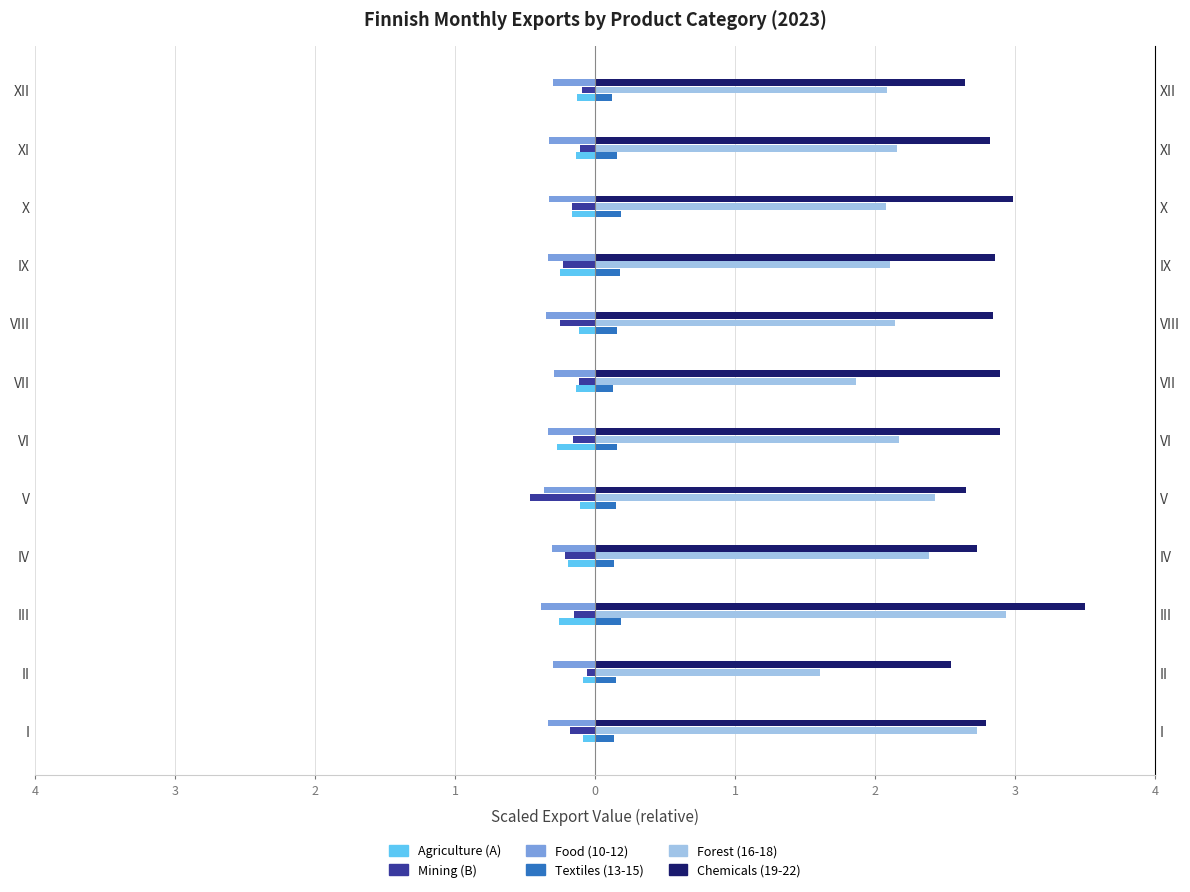

What are all the series names shown in the legend?

Agriculture (A), Mining (B), Food (10-12), Textiles (13-15), Forest (16-18), Chemicals (19-22)